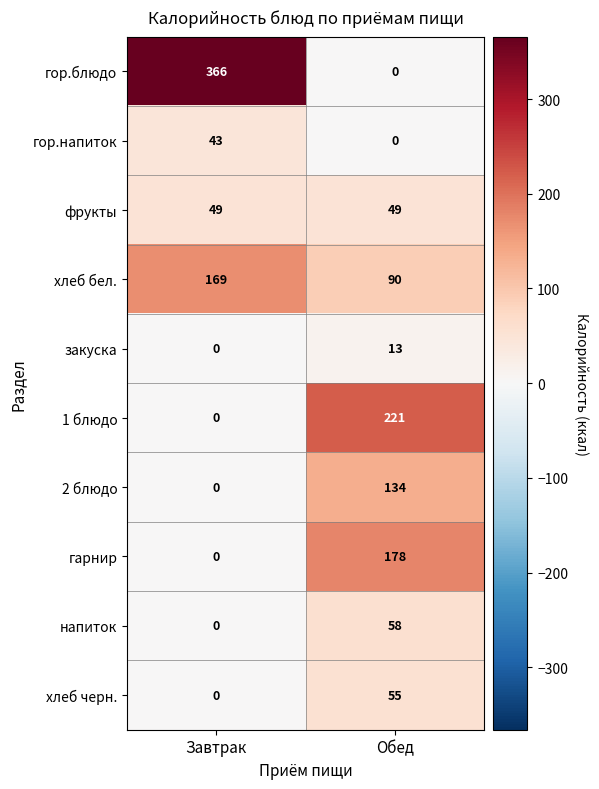

Which series has the largest total across all categories?

гор.блюдо